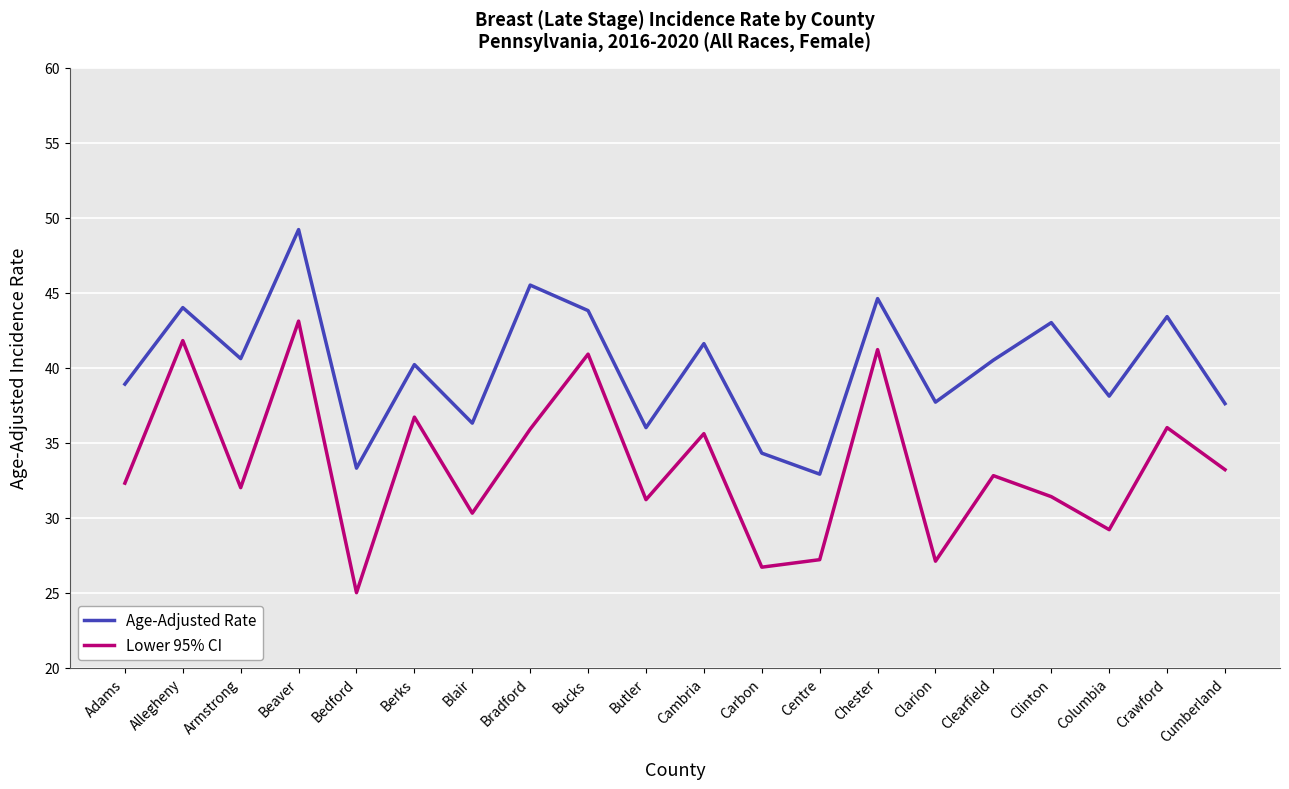

How many interior local valleys does the Lower 95% CI series have?

7